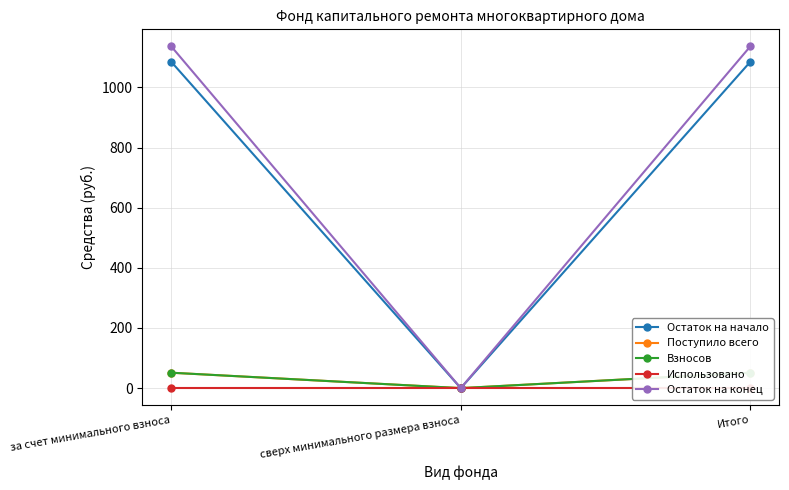

Rank the categories by Взносов value from highest to lowest.

за счет минимального взноса, Итого, сверх минимального размера взноса